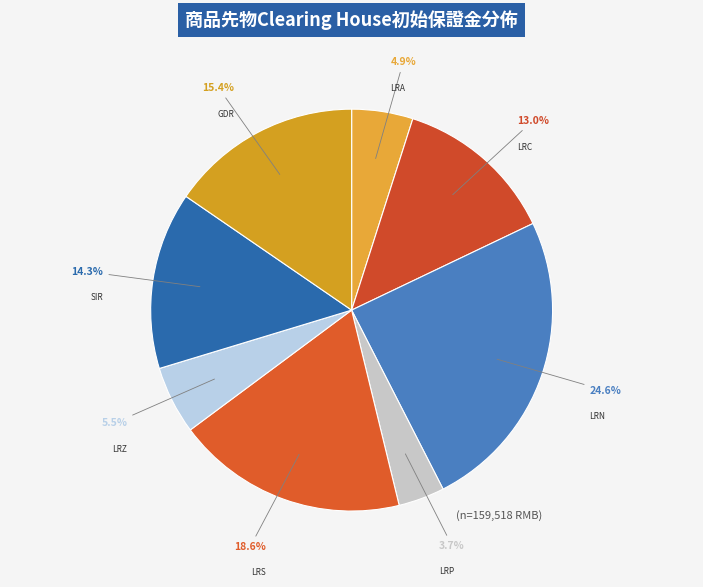

Combined, what portion of the pie is LRN and GDR?

40.0%